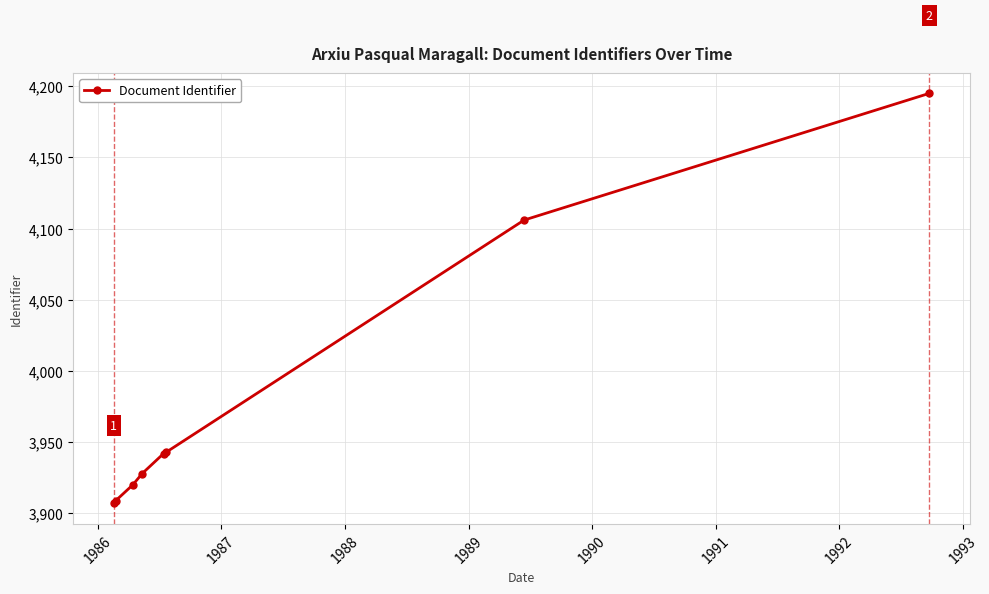

What is the average value?

3981